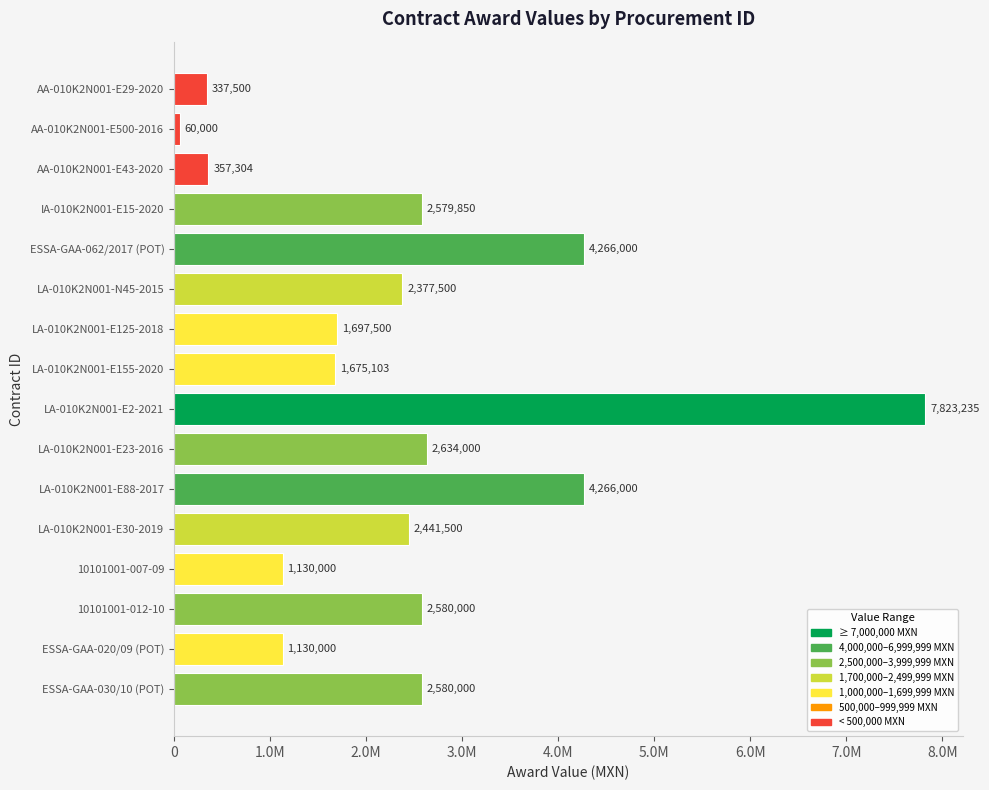

Are the bars horizontal?

Yes